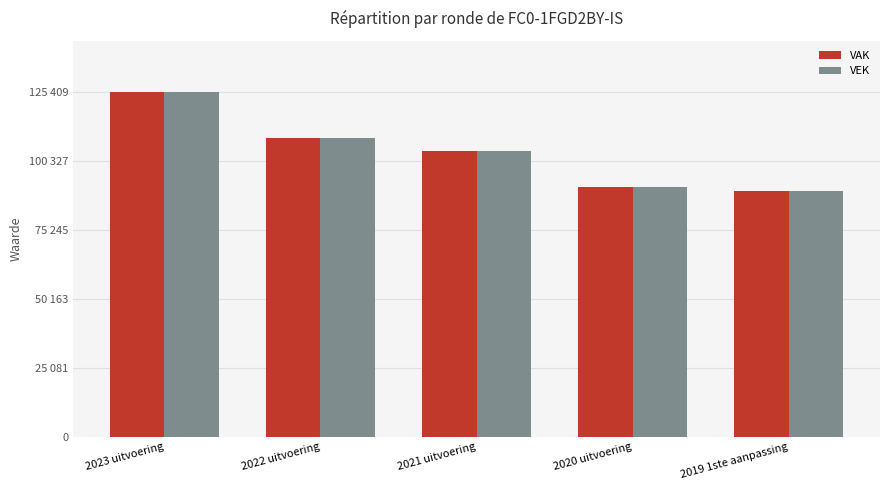

Are the bars grouped side by side (vs. stacked)?

Yes